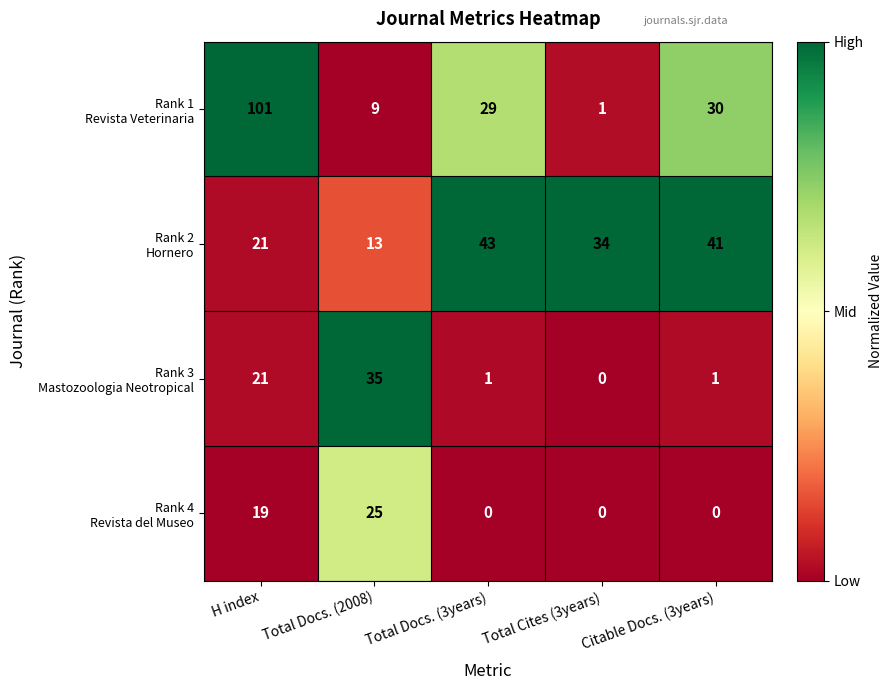

What is the spread (max minus min) of values at Total Cites (3years)?

34